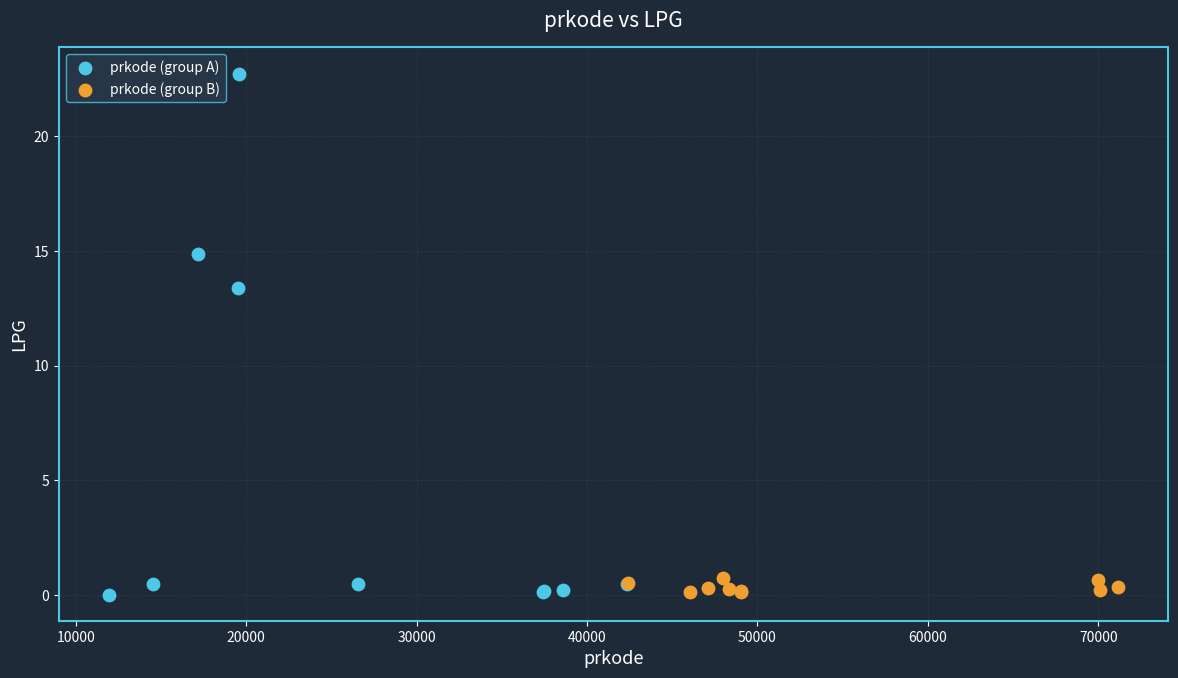

Which series has the largest Y range (max minus min)?

prkode (group A)